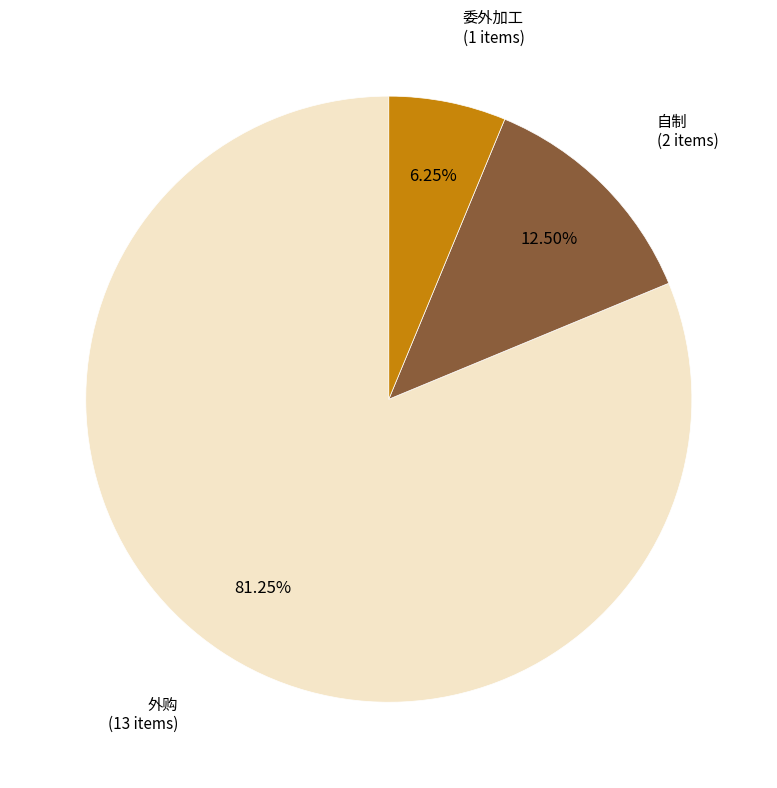

What is the total percentage of 外购 and 委外加工?

87.5%